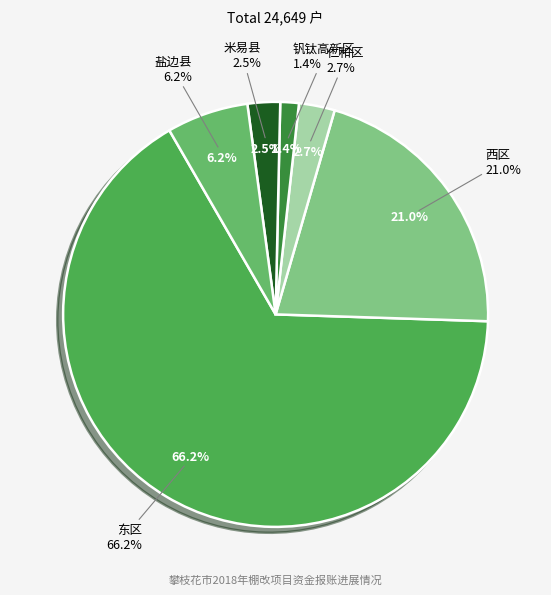

What percentage is the 仁和区 slice, to the nearest percent?

3%